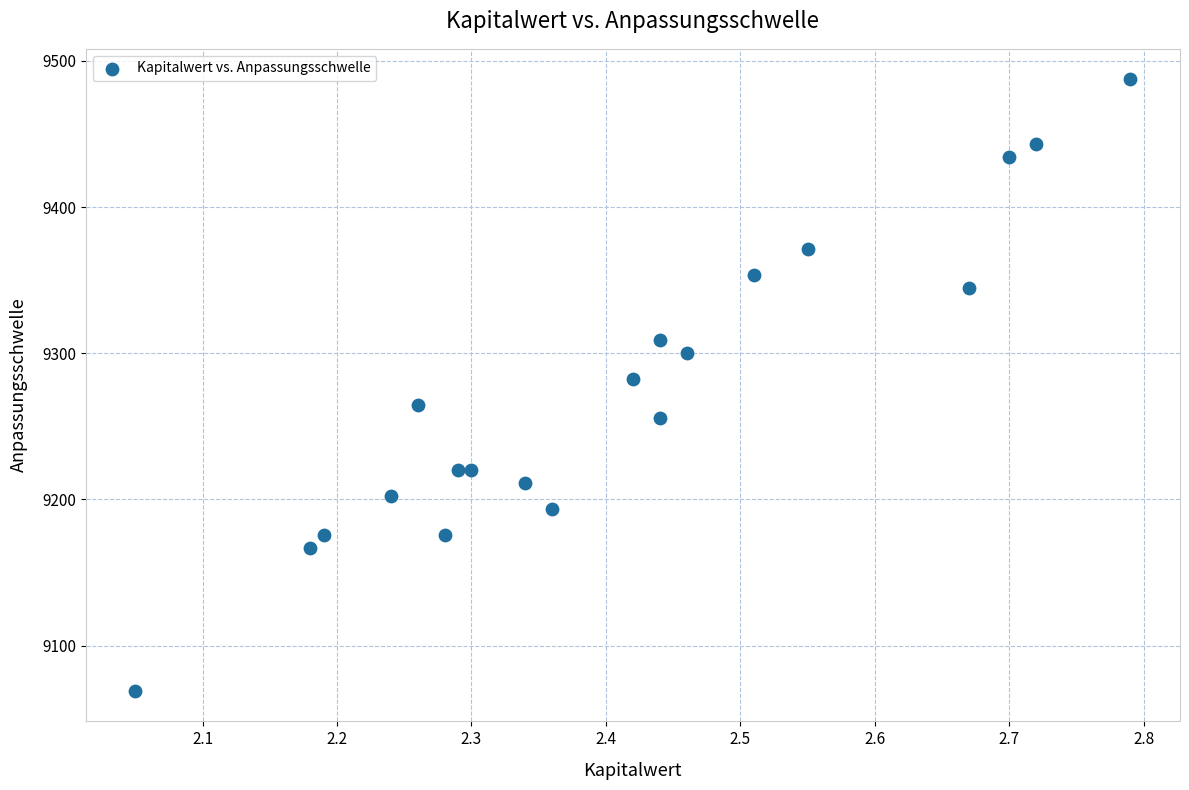

What Y value in the scatter plot is closest to 9278?

9282.7